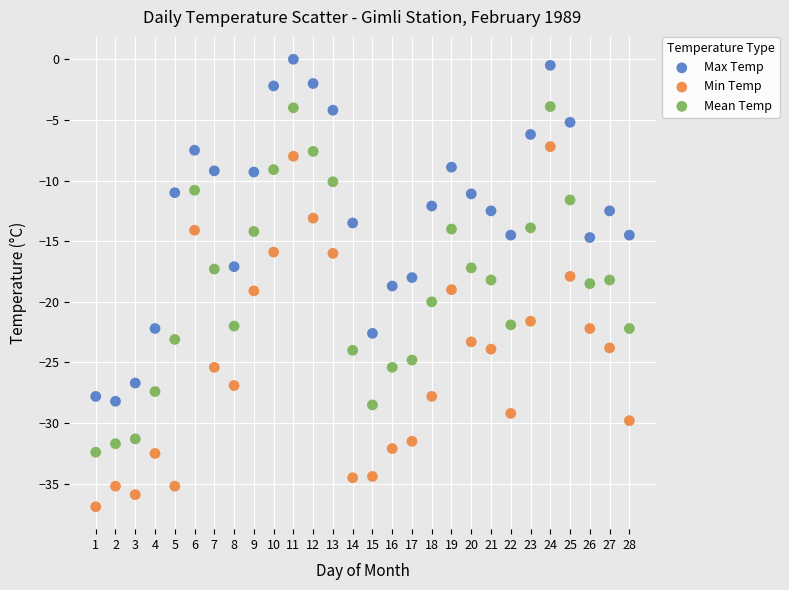

Which series reaches the minimum Y coordinate?

Min Temp